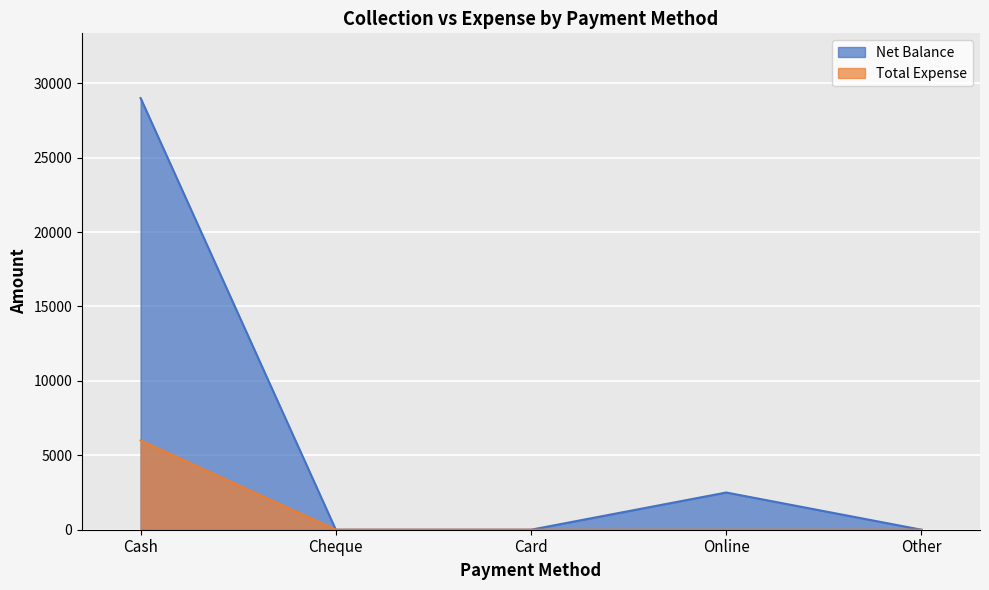

What is the spread (max minus min) of values at Cash?

23000